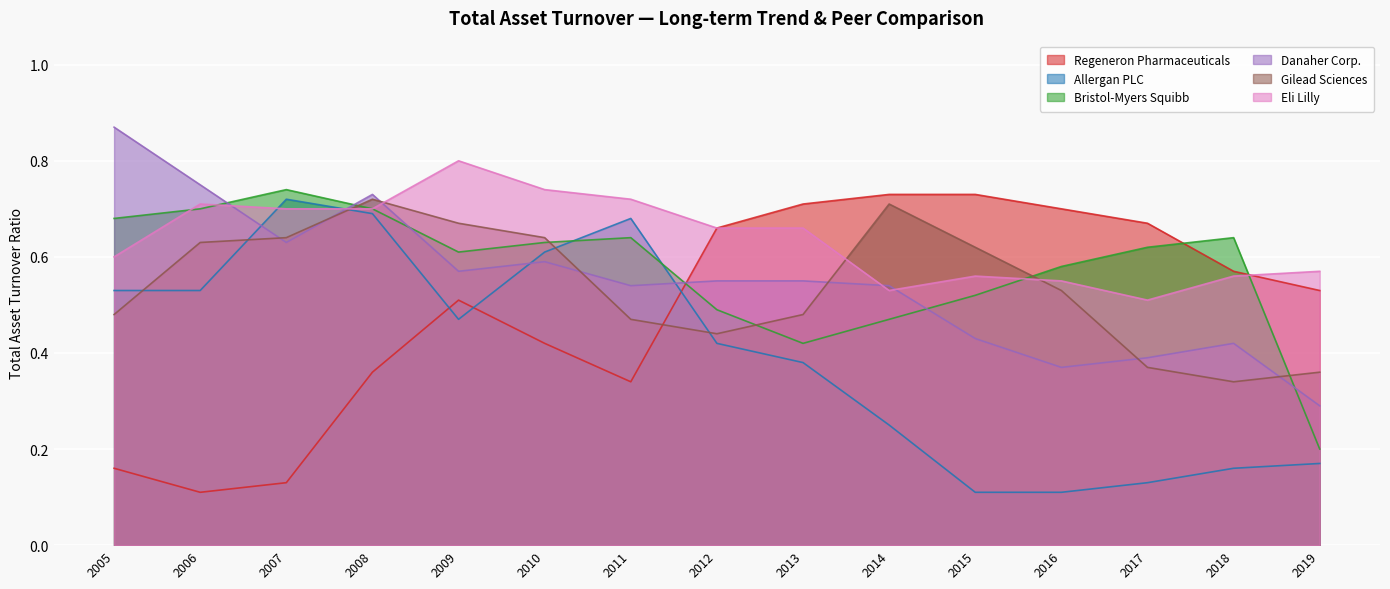

What is the difference between the maximum and minimum values in the Allergan PLC series?

0.6